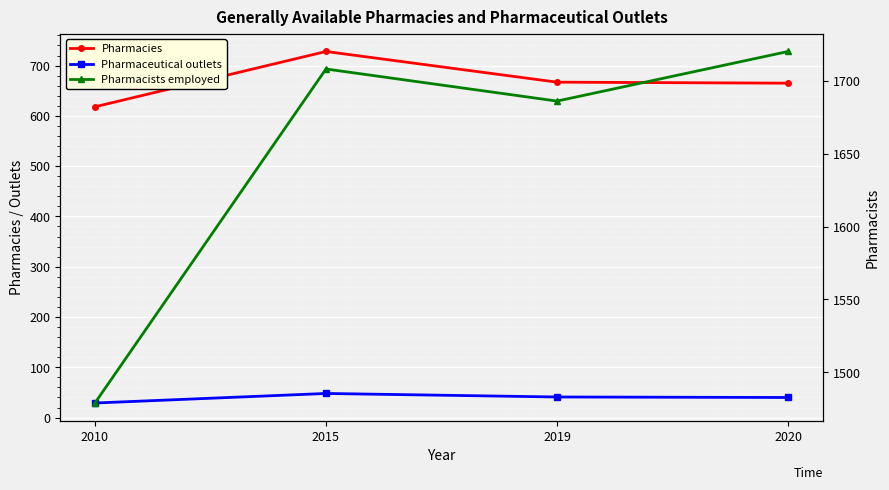

What is the sum of all Pharmacists employed values?

6593